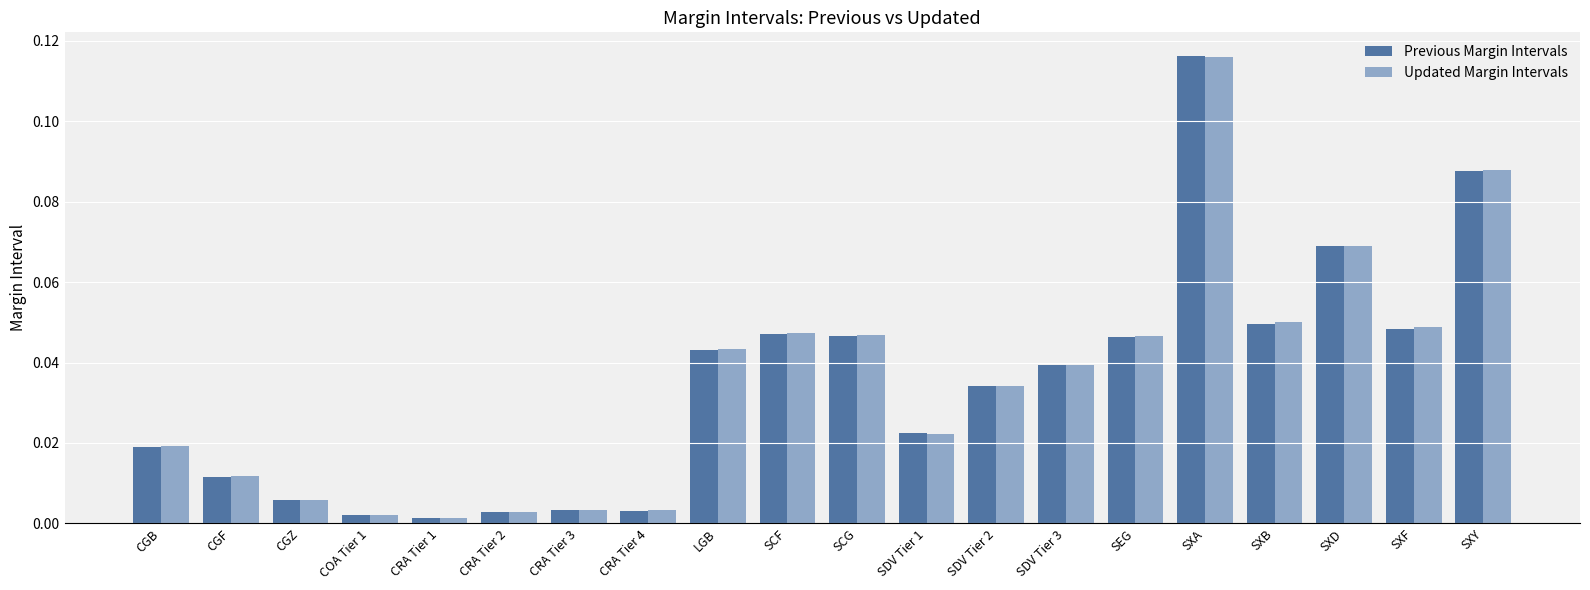

Which series changed the most between SDV Tier 2 and SEG?

Updated Margin Intervals